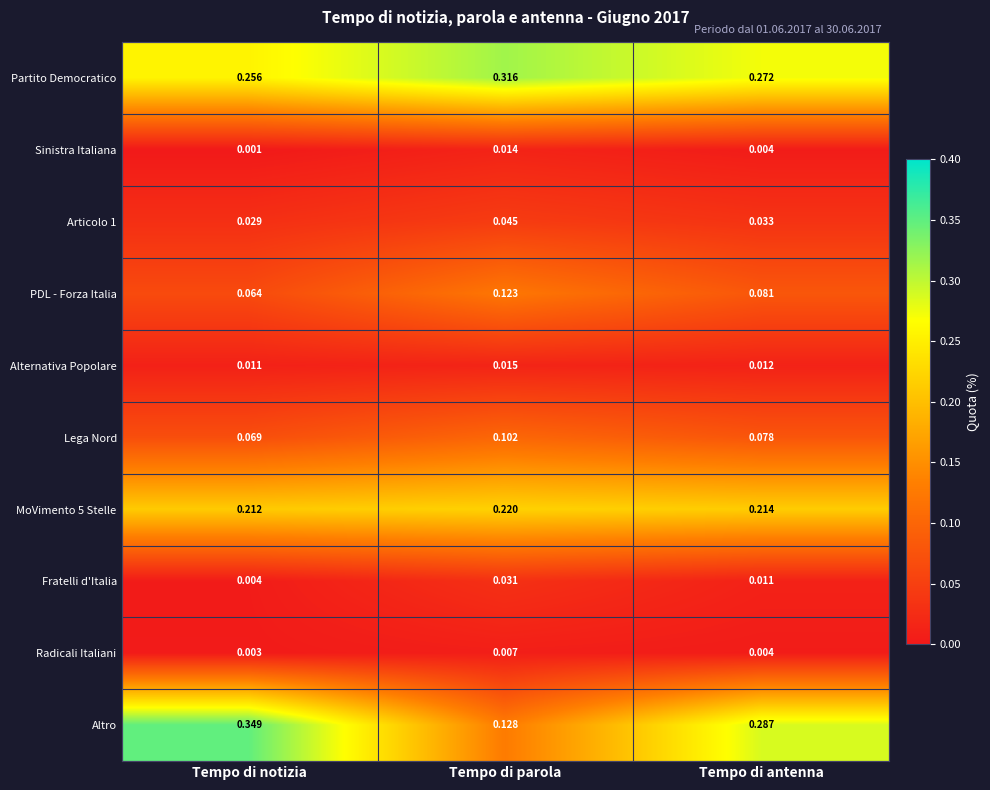

Which category has the highest value in the MoVimento 5 Stelle series?

Tempo di parola